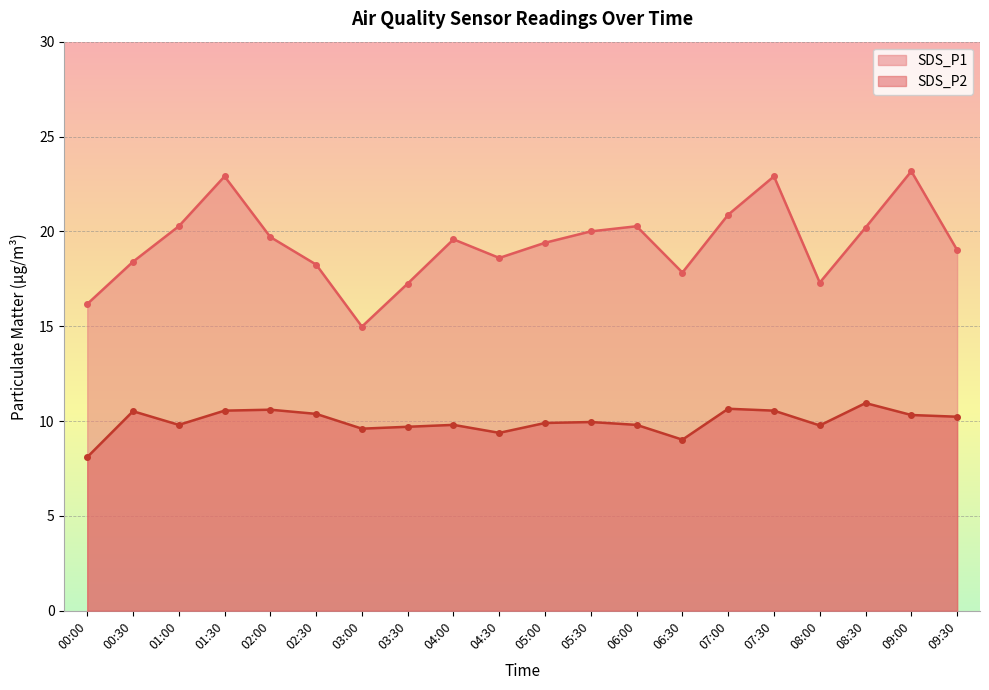

Reading left to right, transcribe all the data shown in this chart.

SDS_P1: 16.2	18.4	20.3	22.9	19.7	18.2	15.0	17.2	19.6	18.6	19.4	20.0	20.3	17.8	20.9	22.9	17.3	20.2	23.2	19.0
SDS_P2: 8.1	10.5	9.8	10.6	10.6	10.4	9.6	9.7	9.8	9.4	9.9	9.9	9.8	9.0	10.7	10.6	9.8	10.9	10.3	10.2